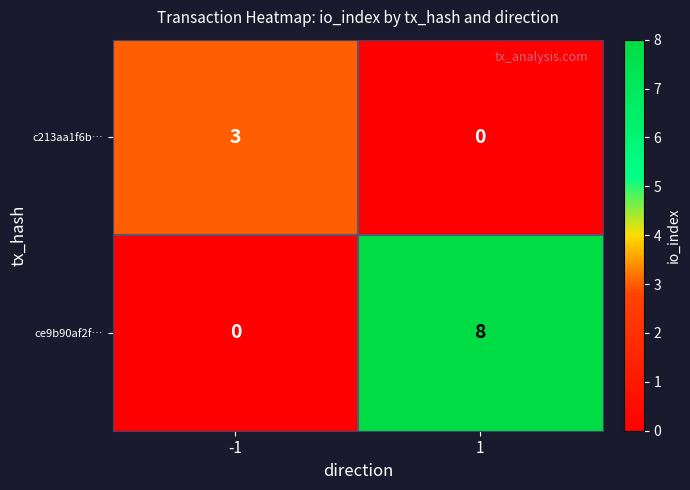

What is the sum of all ce9b90af2f… values?

8